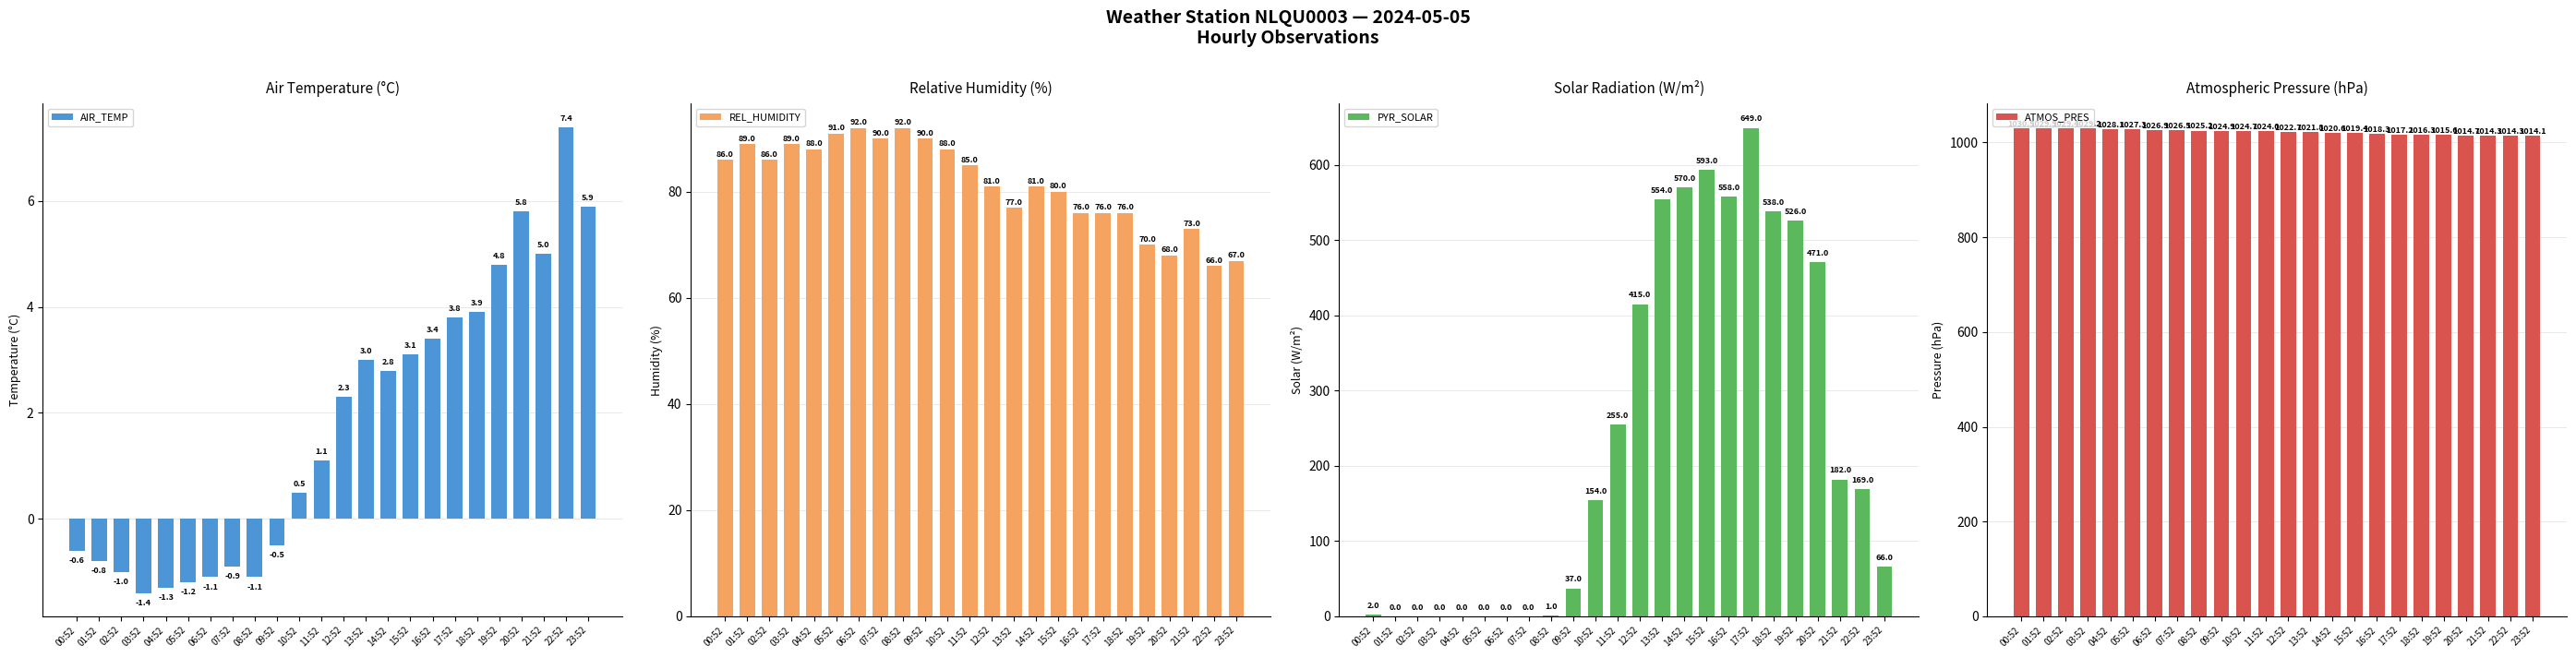

What is the label of the 7th bar from the right?

17:52